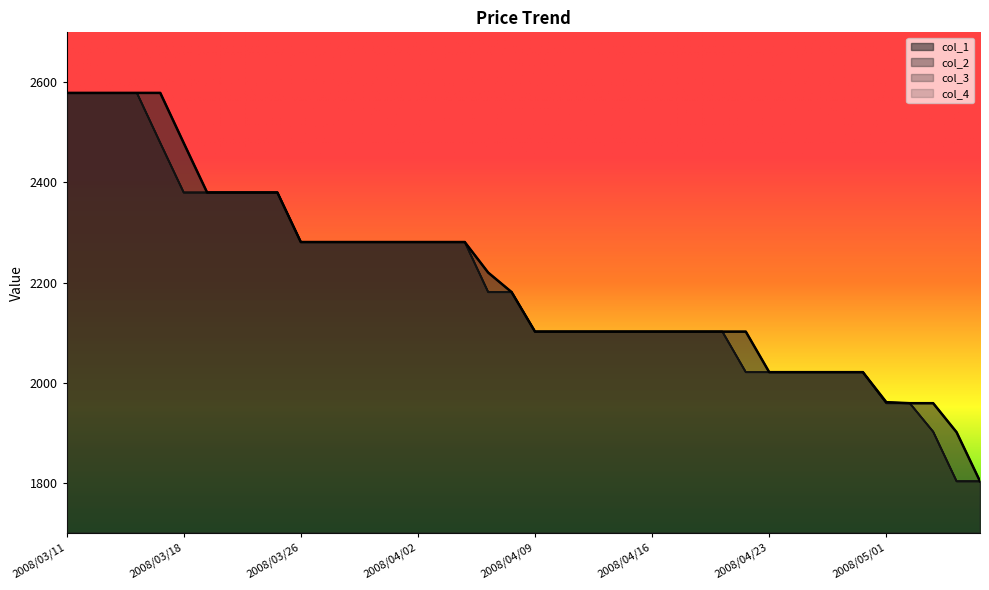

True or false: col_3 and col_1 intersect in this chart.

False